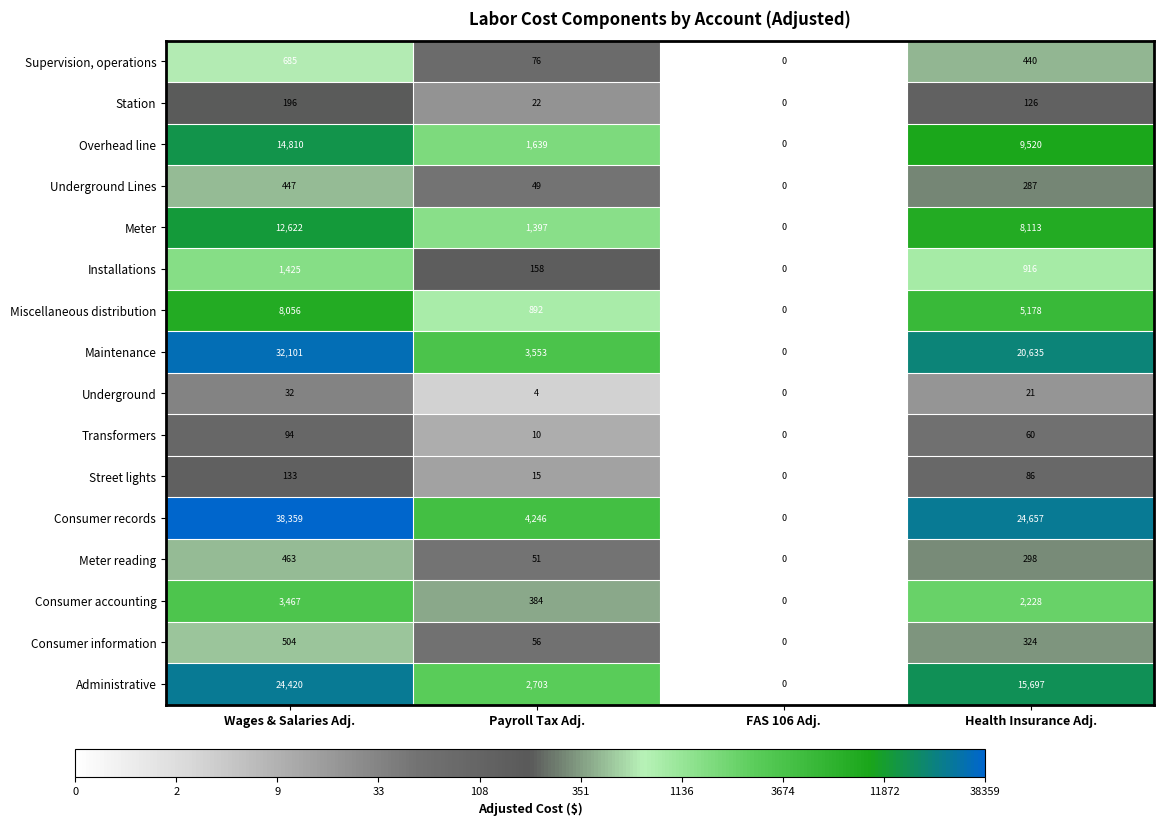

Is it true that Street lights equals 15 at Payroll Tax Adj.?

True